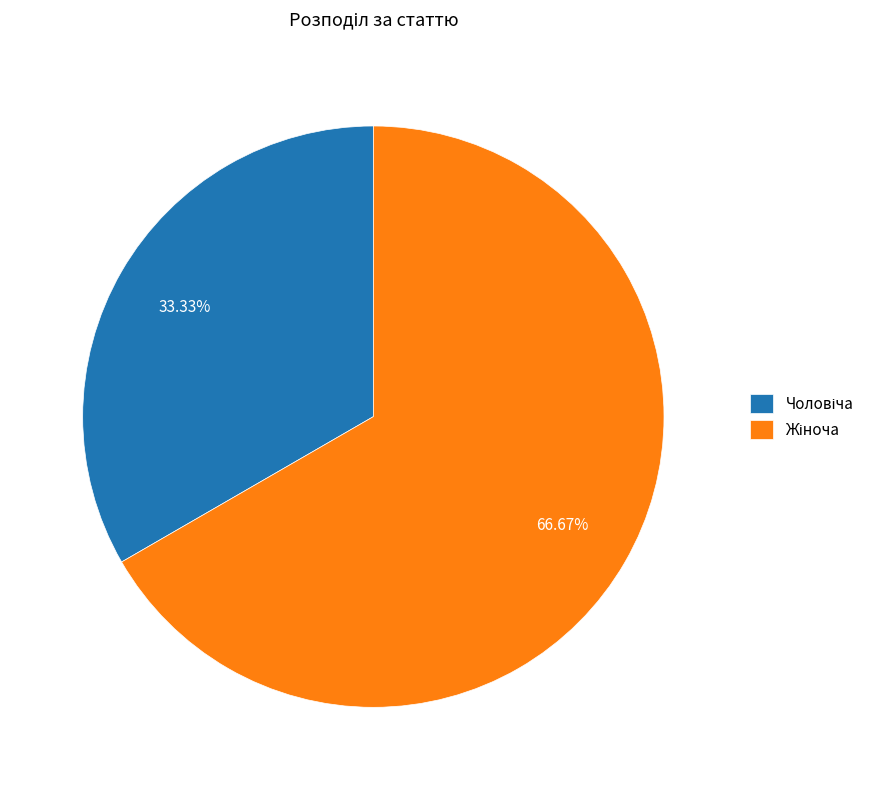

Is there any slice that represents more than half of the pie?

Yes